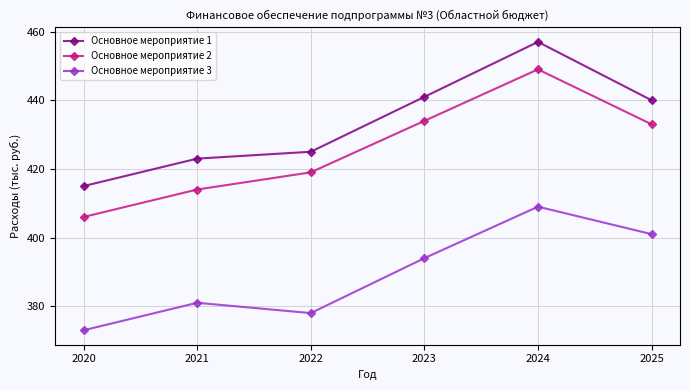

What is the average value of the Основное мероприятие 1 series?

434